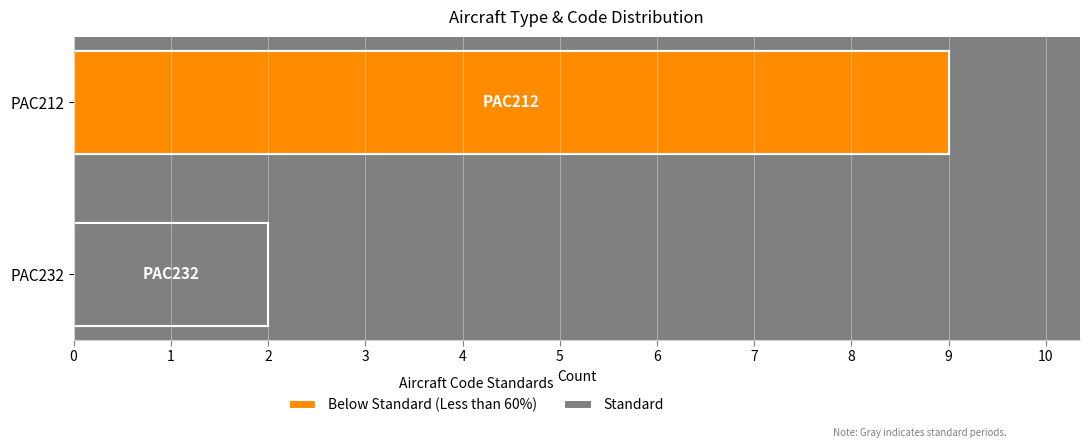

The chart shows a value of 15 at PAC212. True or false?

False